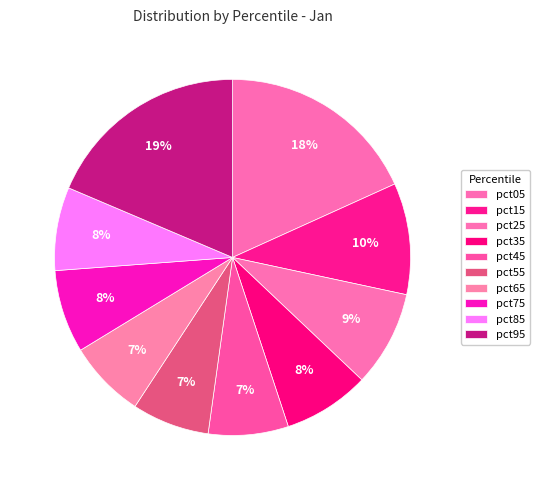

What is the largest slice in the pie chart?

pct95